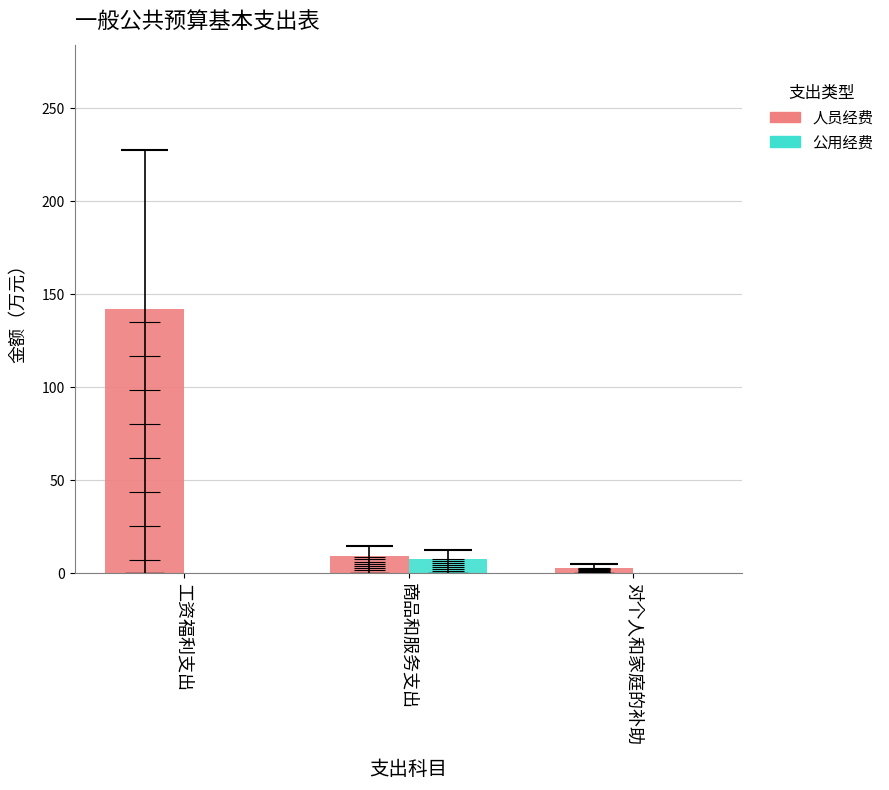

Which series changed the most between 工资福利支出 and 商品和服务支出?

人员经费